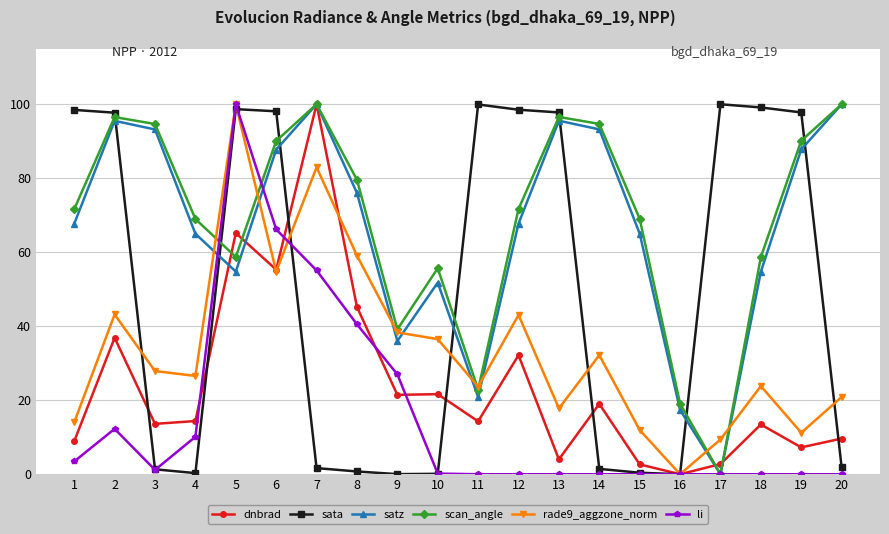

The scan_angle series shows 19.5 at 3. True or false?

False